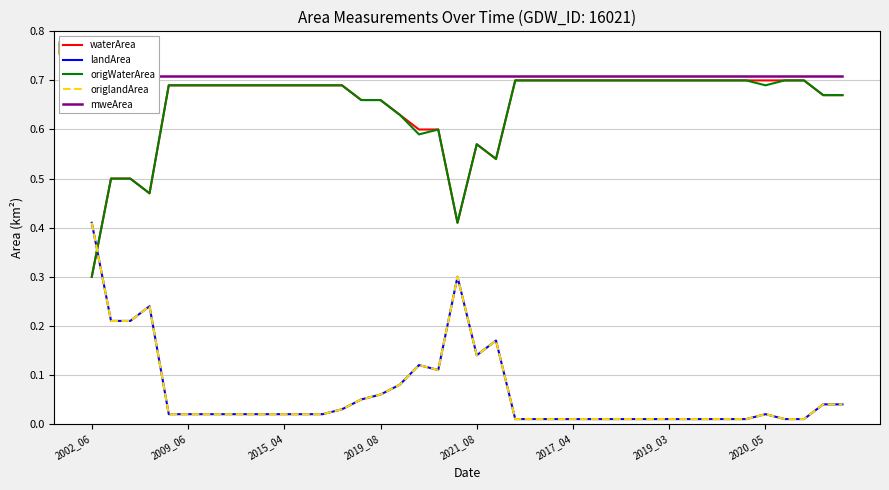

What is the sum of the origWaterArea values at 30 and 21?

1.2